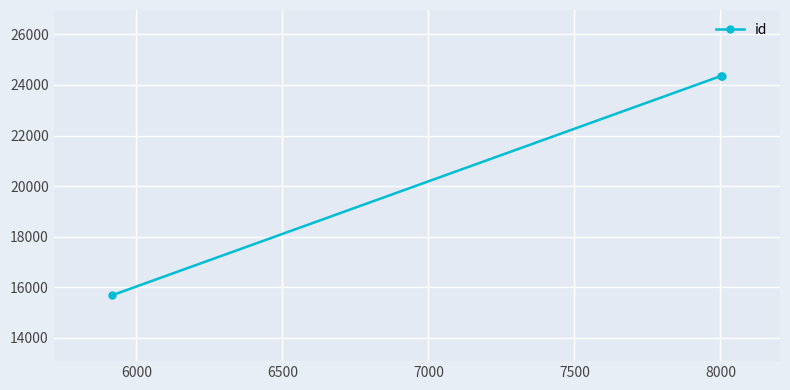

What is the value of the 3rd point from the left?

24360